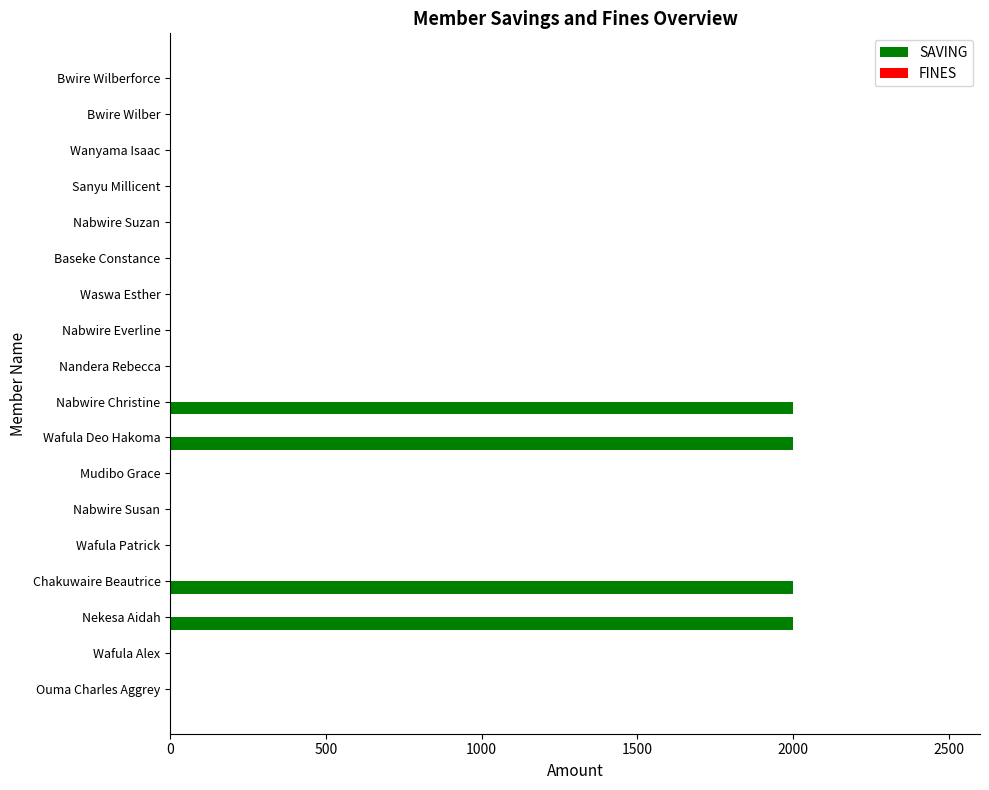

What is the sum of all values?

8000